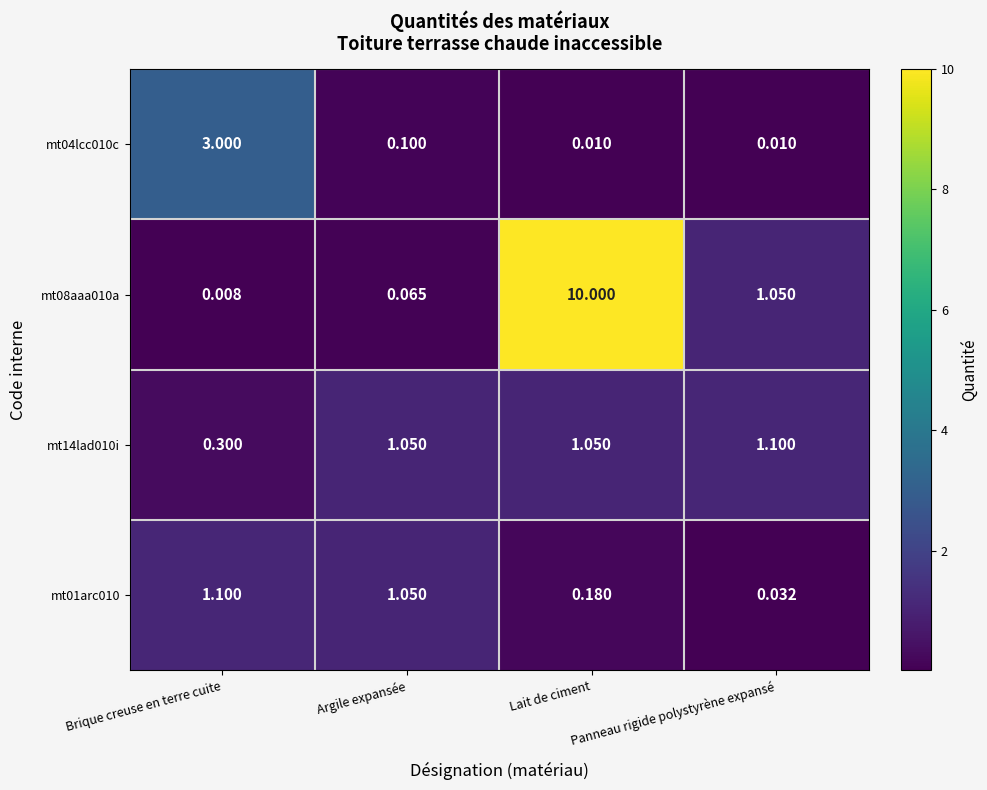

Rank the categories by mt01arc010 value from lowest to highest.

Panneau rigide polystyrène expansé, Lait de ciment, Argile expansée, Brique creuse en terre cuite